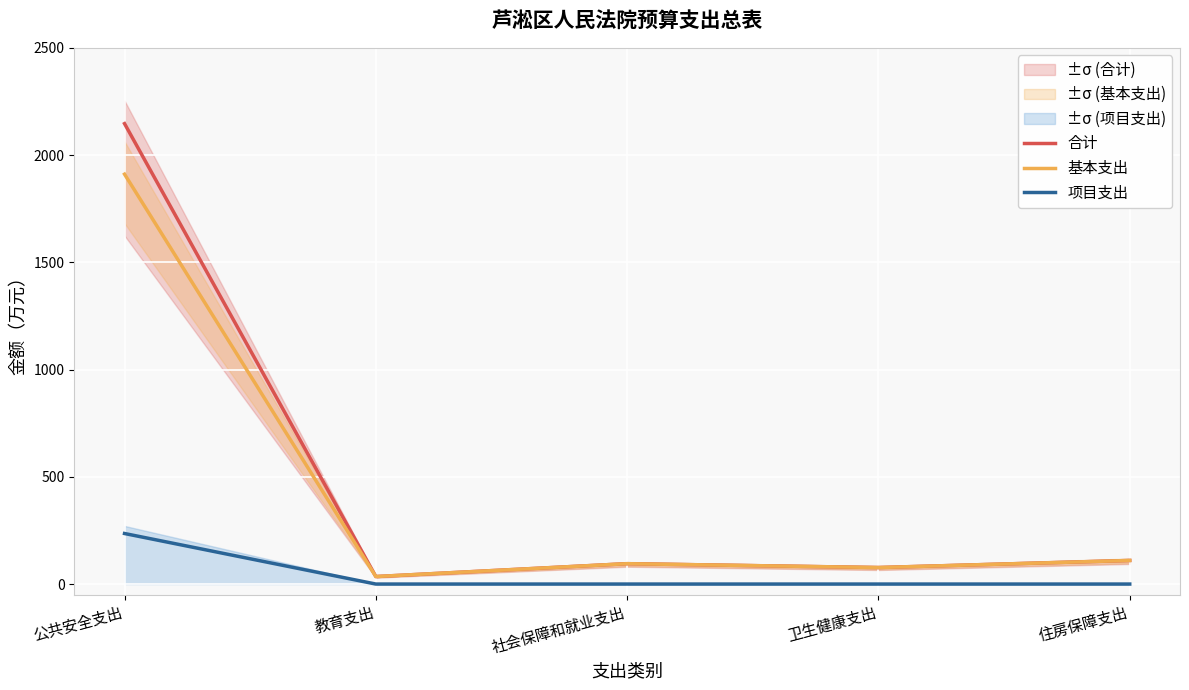

What is the maximum value shown in the chart?

2146.7